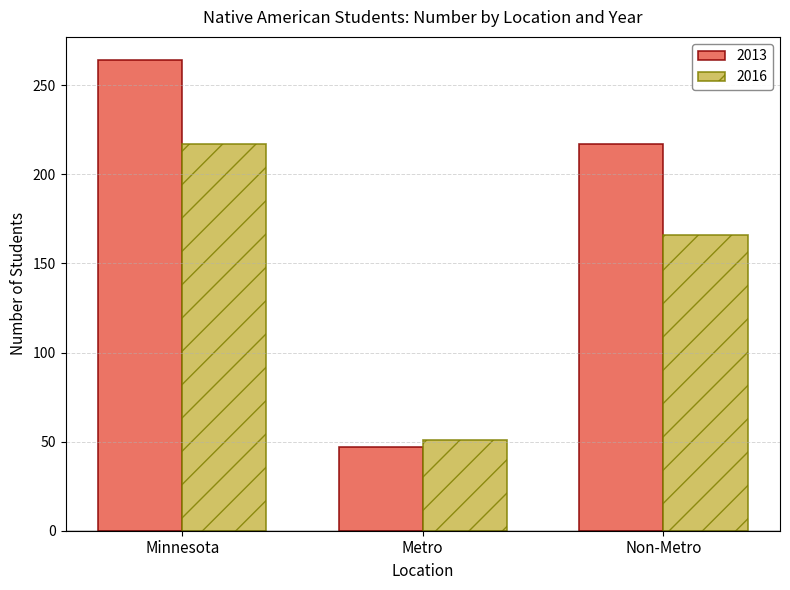

Reading right to left, list all the values displayed in this chart.

2013: Non-Metro=217	Metro=47	Minnesota=264
2016: Non-Metro=166	Metro=51	Minnesota=217